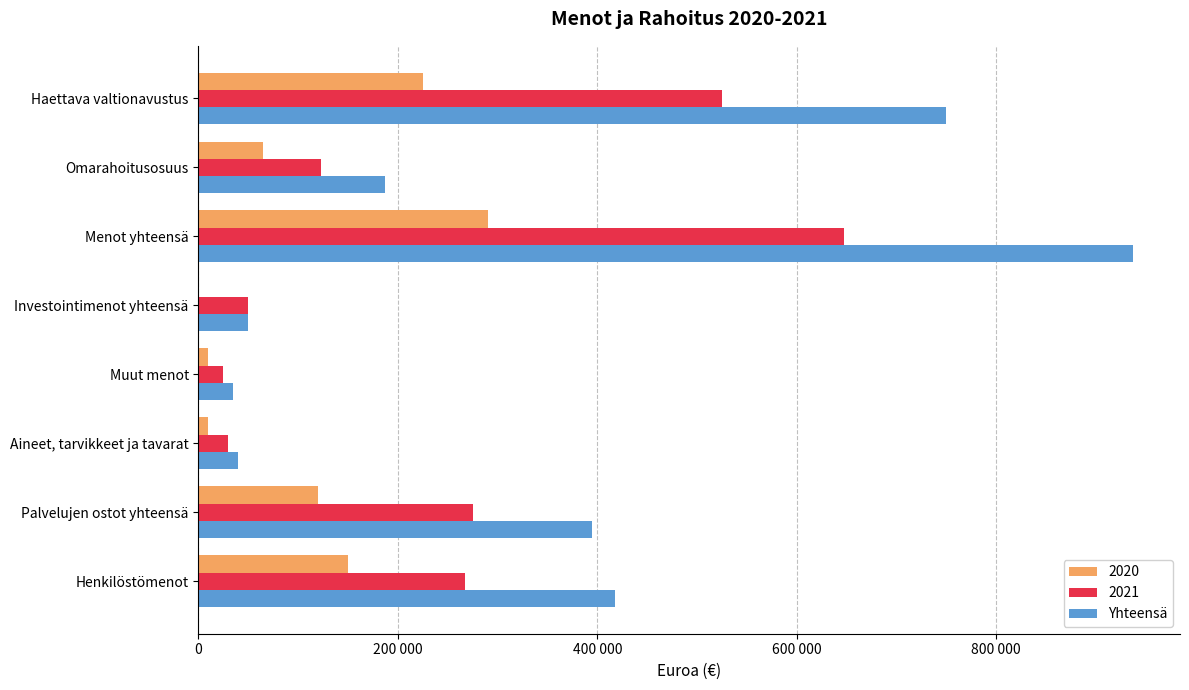

What are all the series names shown in the legend?

2020, 2021, Yhteensä